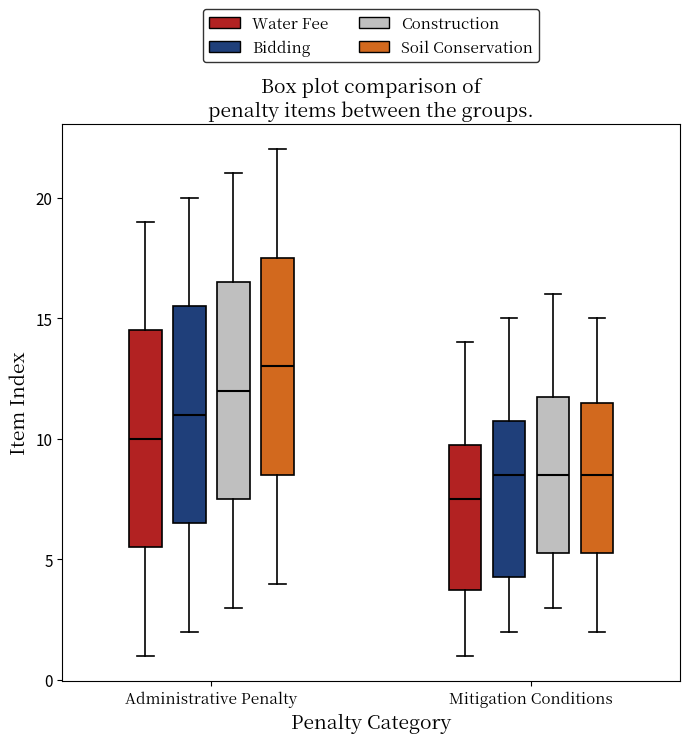

Where does the median line of the box for Administrative Penalty (Construction) sit on the y-axis? The values are not printed on the chart, so give them approximately, as read against the axis.

12.0